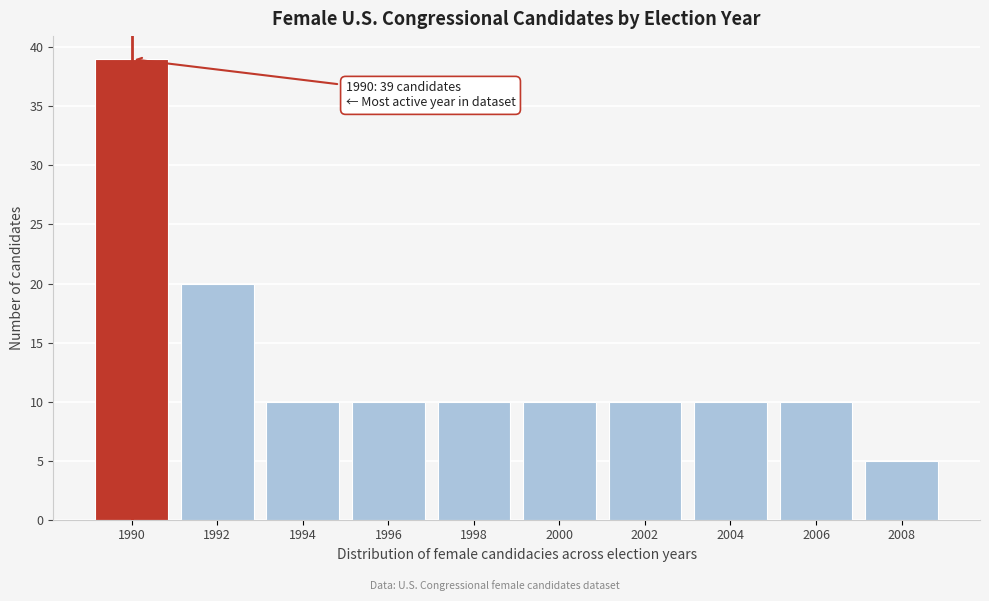

Reading left to right, transcribe all the data shown in this chart.

39	20	10	10	10	10	10	10	10	5